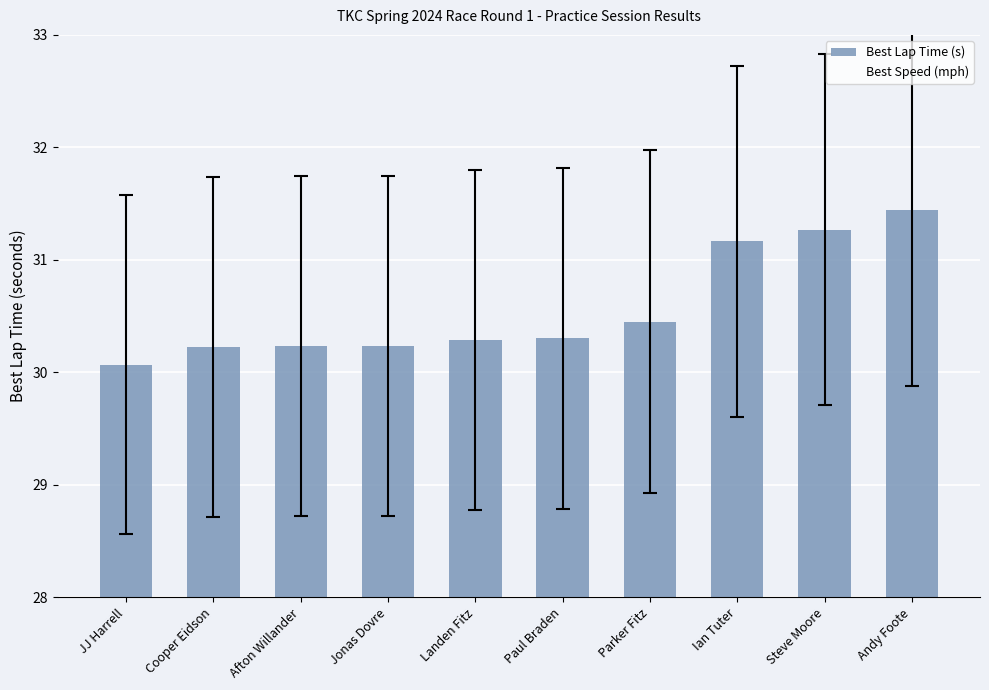

Reading left to right, list all the values displayed in this chart.

JJ Harrell=30.1	Cooper Eidson=30.2	Afton Willander=30.2	Jonas Dovre=30.2	Landen Fitz=30.3	Paul Braden=30.3	Parker Fitz=30.5	Ian Tuter=31.2	Steve Moore=31.3	Andy Foote=31.4